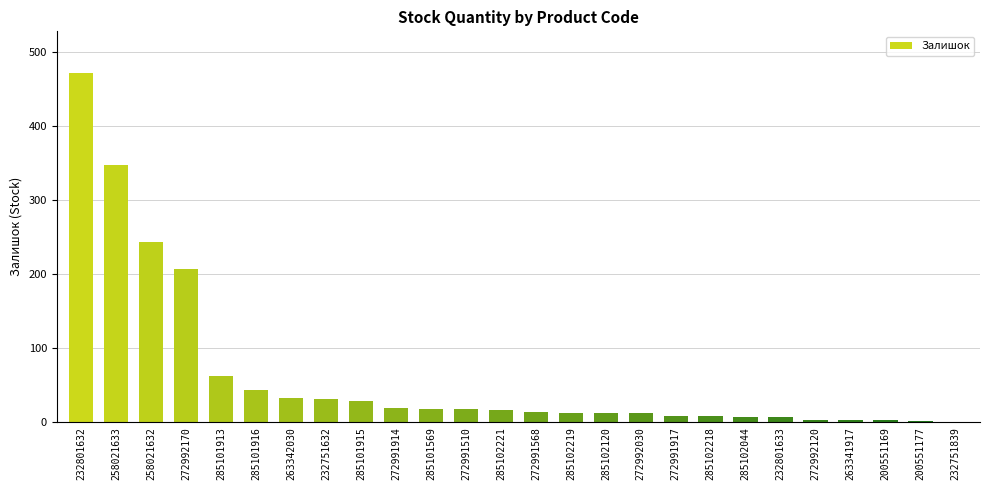

At which label is the value closest to 236?

258021632